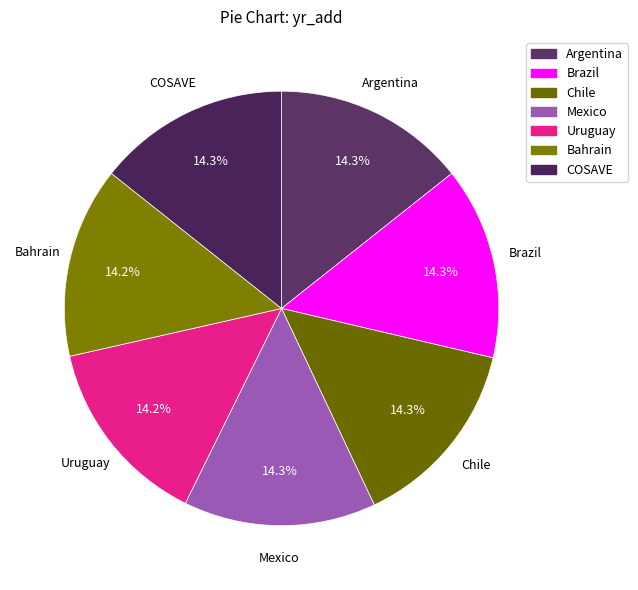

Is it true that Mexico is 14% of the pie?

True